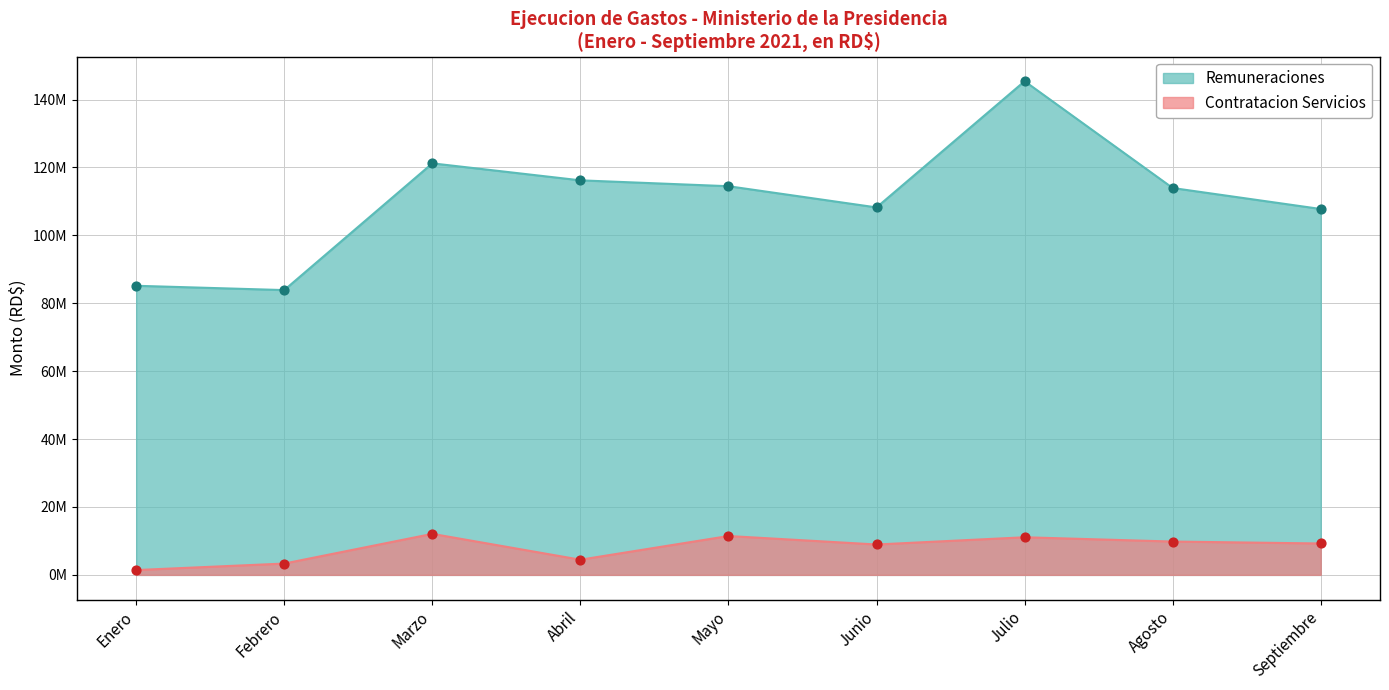

At how many categories does at least one series exceed 35947826?

9